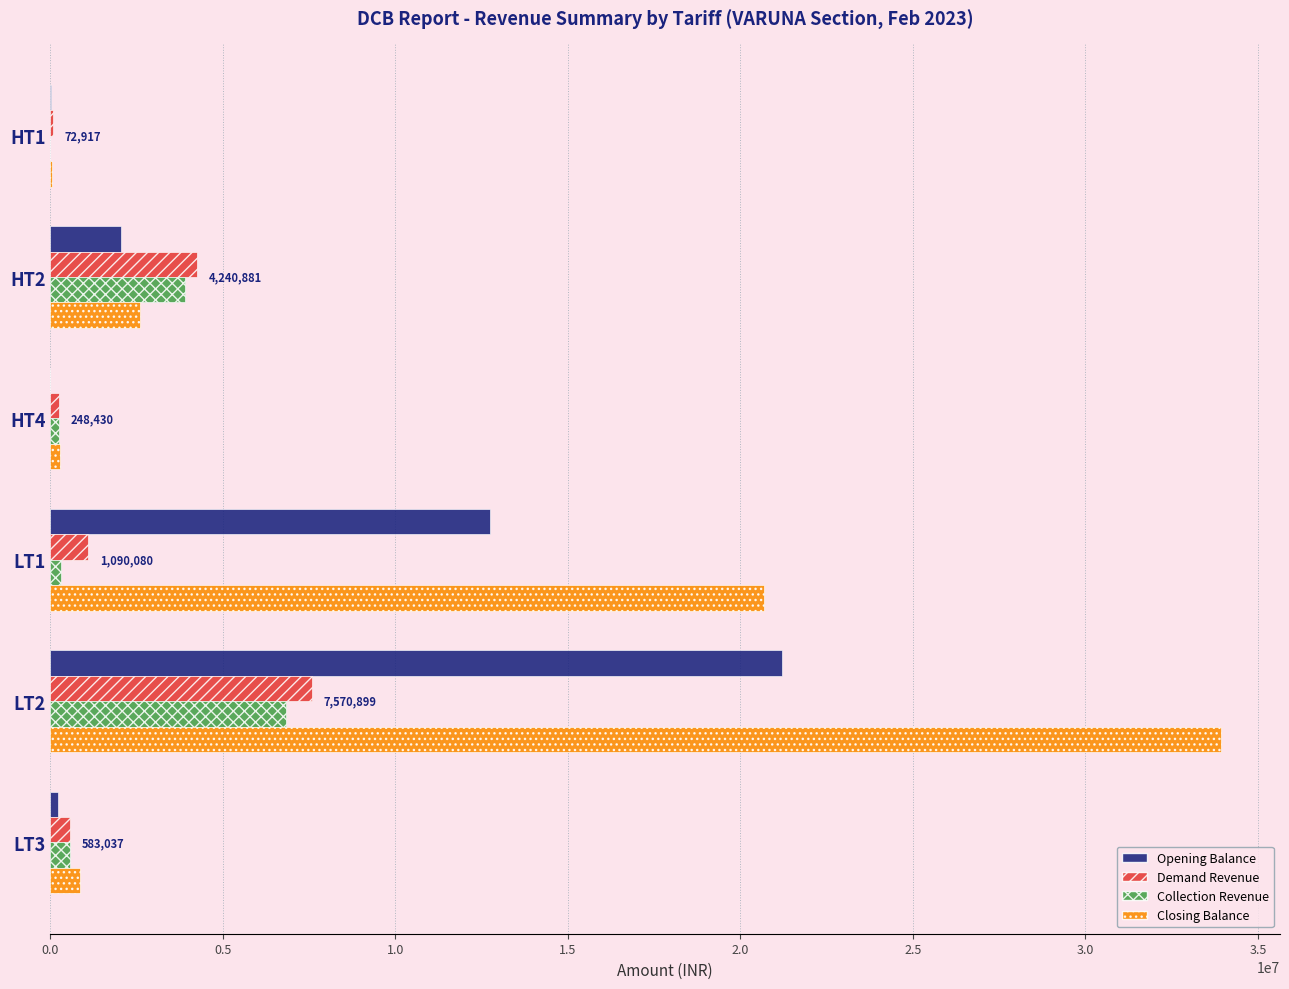

What is the sum of all Opening Balance values?

36225528.0